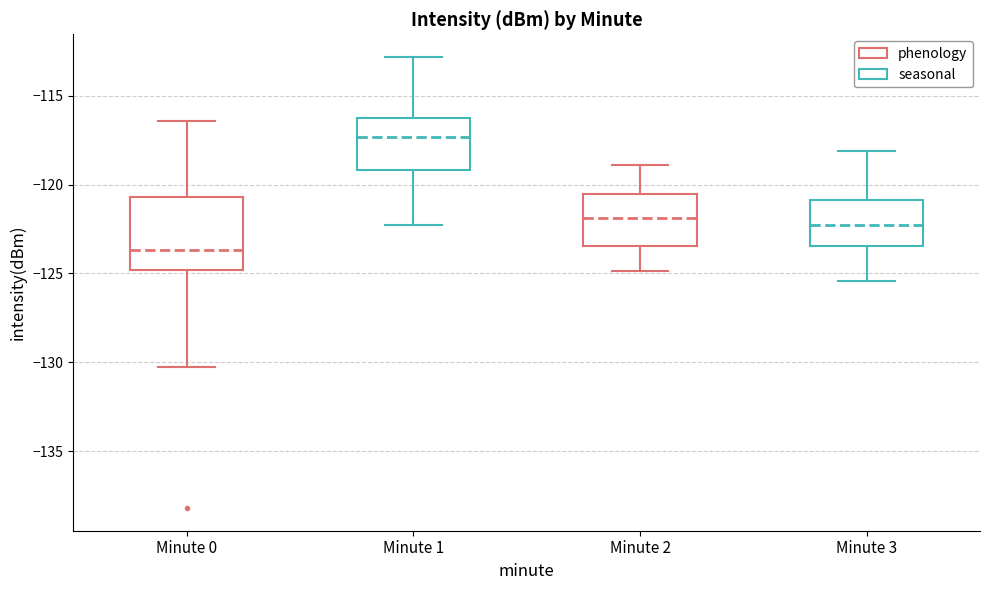

Reading left to right, read every box against the y-axis: the position of its median line, the range the box covers, and the ends of its whiskers. The values are not printed on the chart, so give them approximately, as read against the axis.

Minute 0: median -123.5, box -125.0 to -120.5, whiskers -130.5 to -116.5
Minute 1: median -117.5, box -119.0 to -116.0, whiskers -122.5 to -113.0
Minute 2: median -122.0, box -123.5 to -120.5, whiskers -125.0 to -119.0
Minute 3: median -122.5, box -123.5 to -121.0, whiskers -125.5 to -118.0